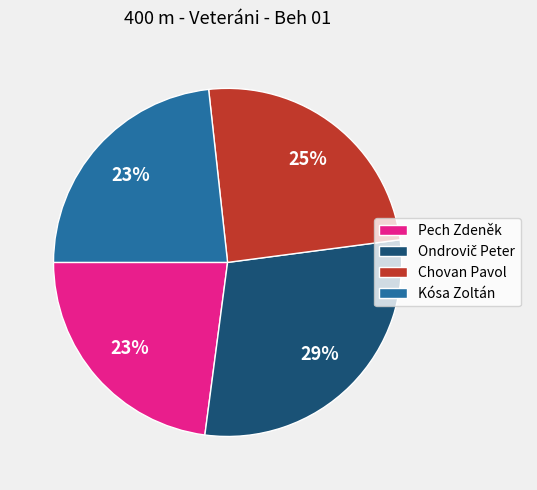

How many segments does this pie chart have?

4